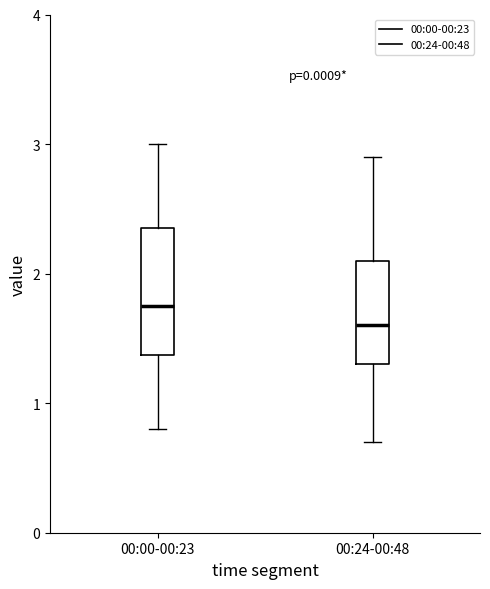

Reading left to right, read every box against the y-axis: the position of its median line, the range the box covers, and the ends of its whiskers. The values are not printed on the chart, so give them approximately, as read against the axis.

00:00-00:23: median 1.8, box 1.4 to 2.4, whiskers 0.8 to 3.0
00:24-00:48: median 1.6, box 1.3 to 2.1, whiskers 0.7 to 2.9